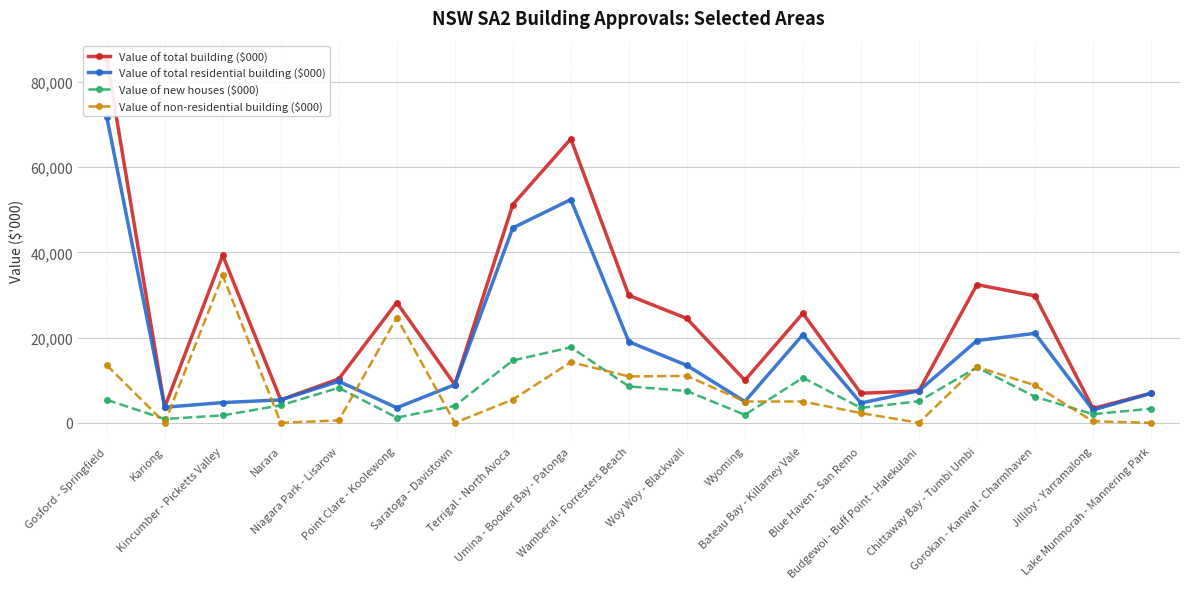

How many interior local peaks does the Value of new houses ($000) series have?

4